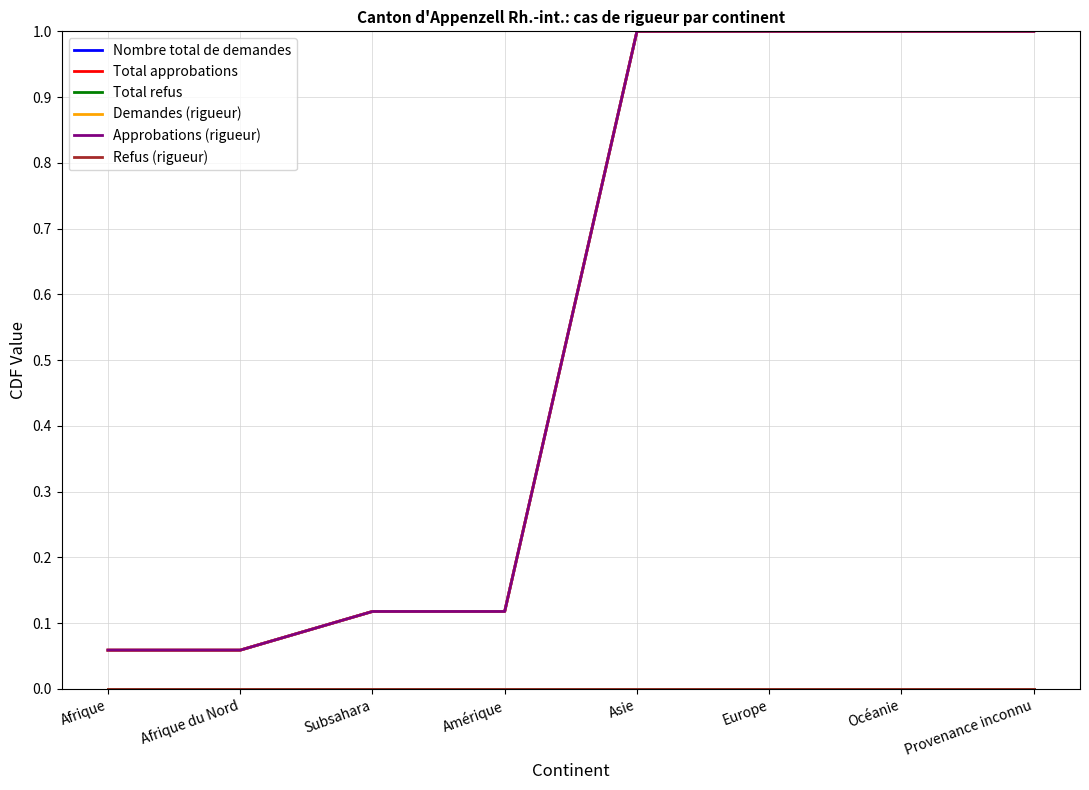

Is this an area chart (filled region under the line)?

No